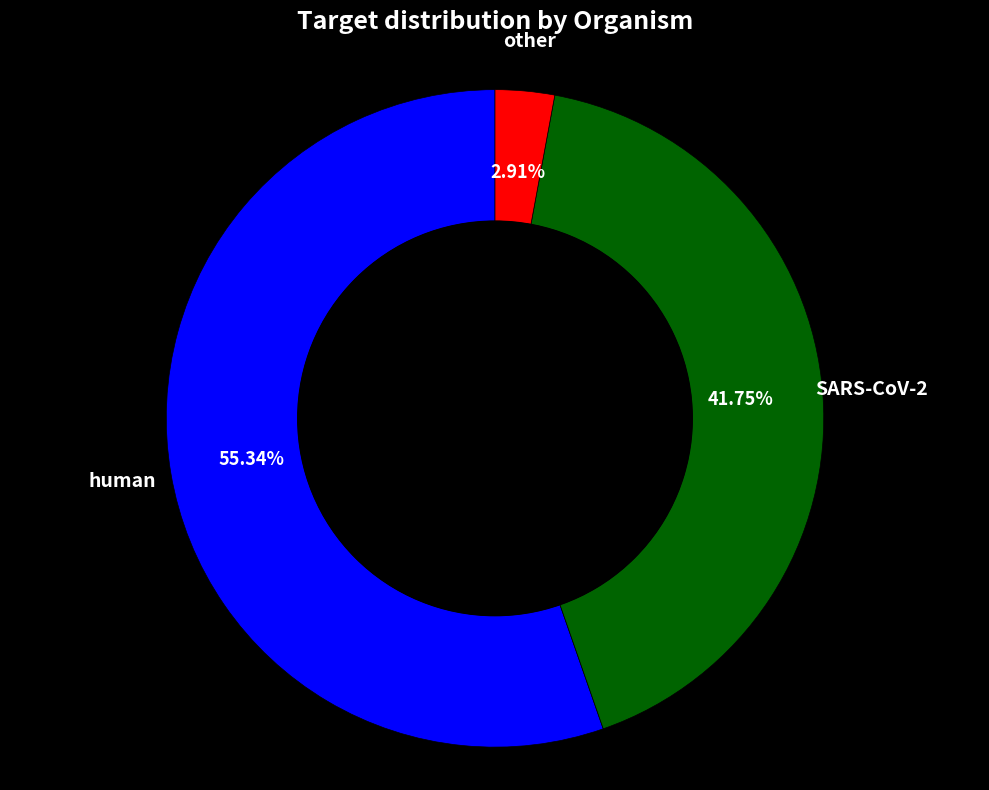

Is there a majority slice in this chart?

Yes